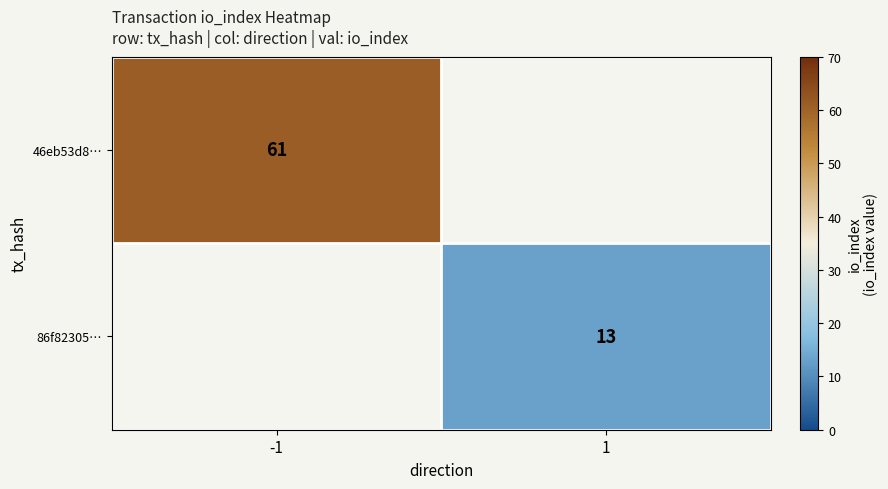

Is it true that 86f82305… equals 4 at 1?

False